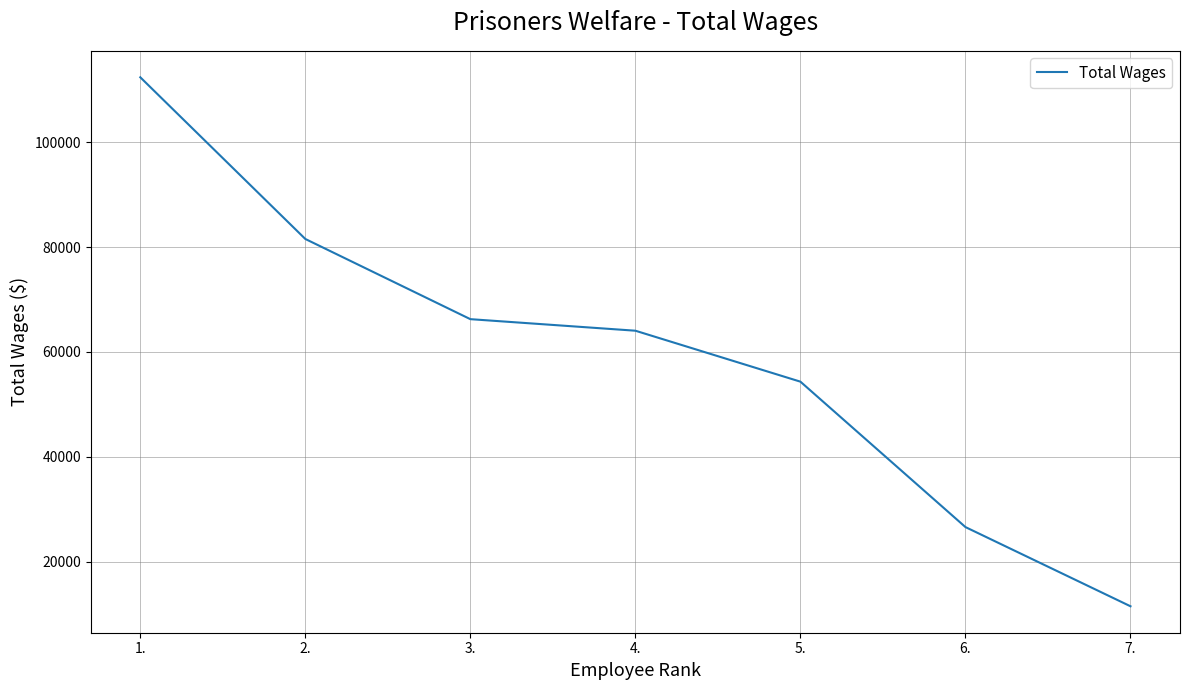

Is it true that the value at 1. is 183749?

False